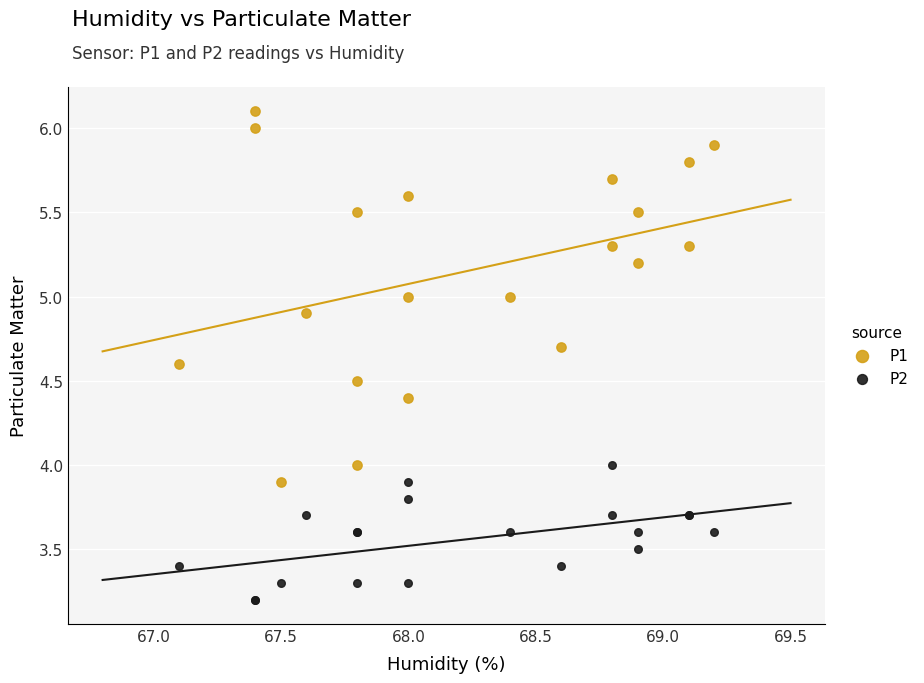

Which series reaches the minimum Y coordinate?

P2